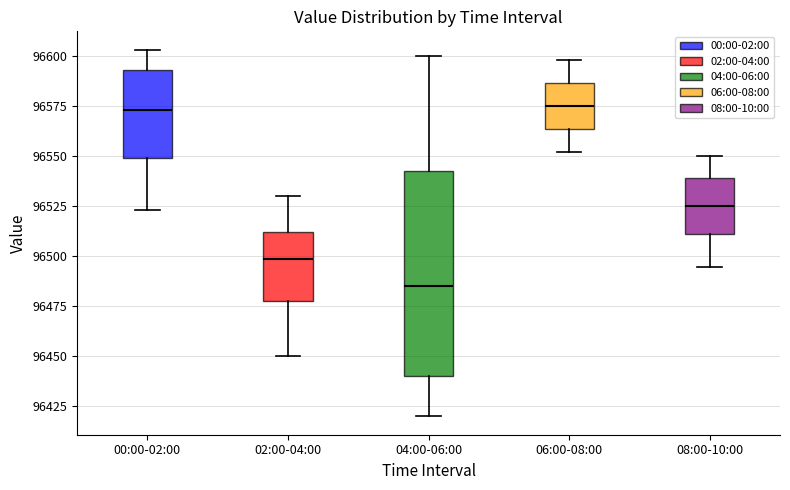

Reading left to right, transcribe this box plot: for each box, give where its median line is, the range the box spans, and where its two whiskers end, as read against the y-axis. The values are not printed on the chart, so give them approximately, as read against the axis.

00:00-02:00: median 96575, box 96550 to 96595, whiskers 96525 to 96605
02:00-04:00: median 96500, box 96480 to 96510, whiskers 96450 to 96530
04:00-06:00: median 96485, box 96440 to 96545, whiskers 96420 to 96600
06:00-08:00: median 96575, box 96565 to 96585, whiskers 96550 to 96600
08:00-10:00: median 96525, box 96510 to 96540, whiskers 96495 to 96550